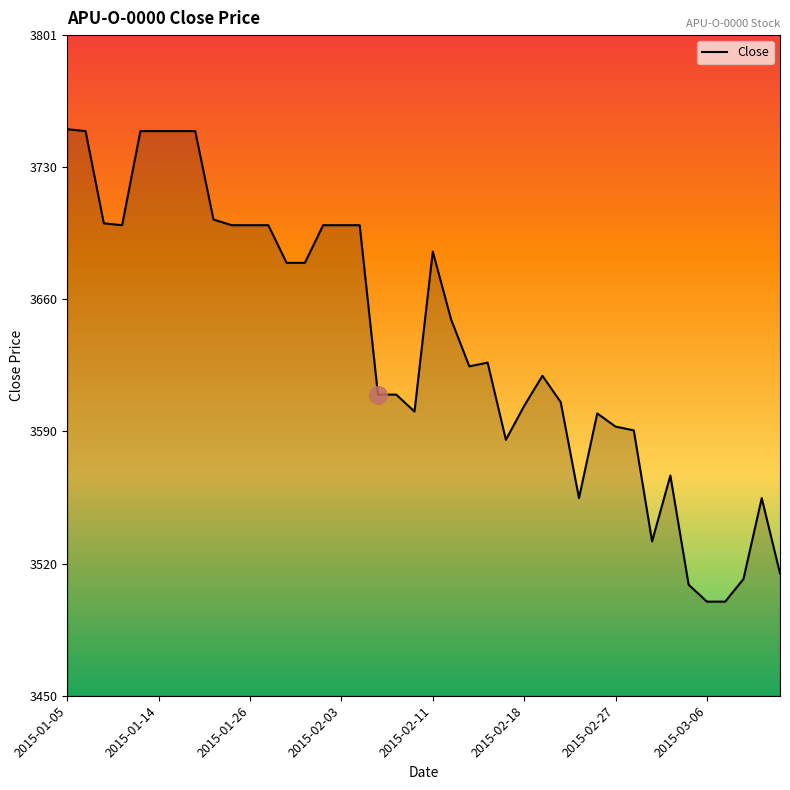

What is the greatest value displayed?

3751